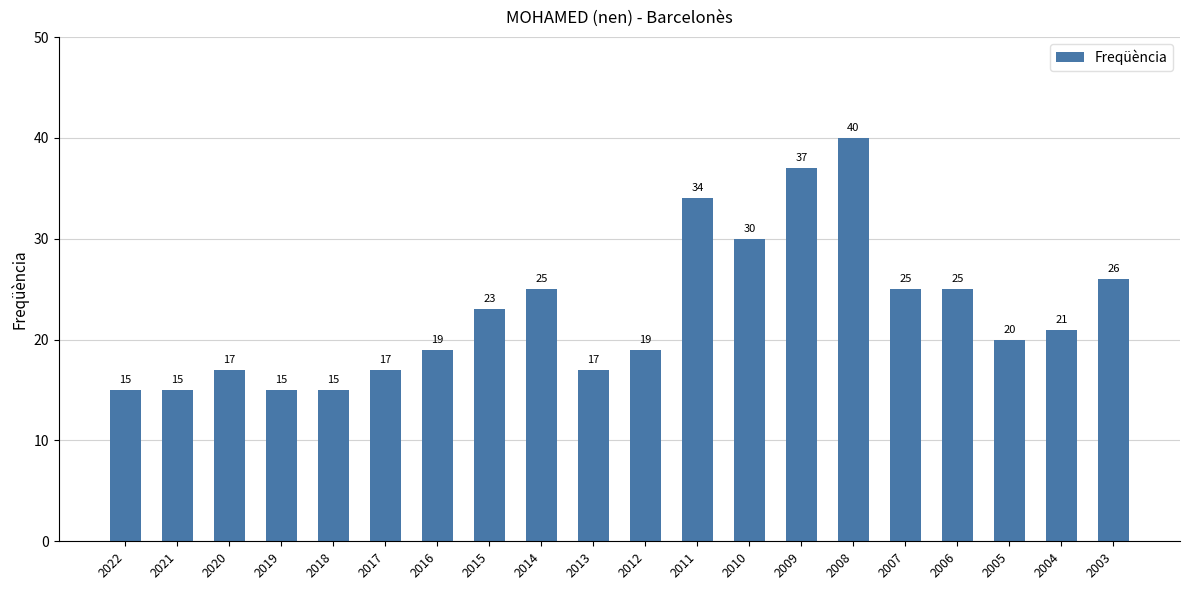

What is the sum of all values?

455